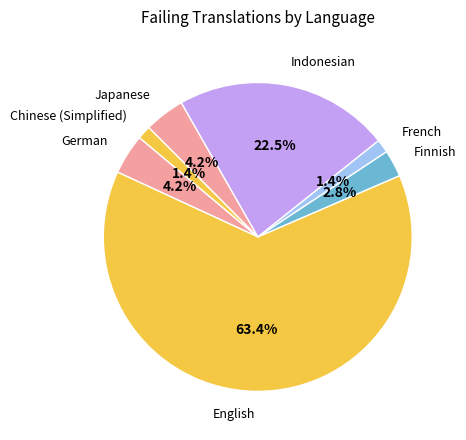

Combined, what portion of the pie is Chinese (Simplified) and French?

2.8%